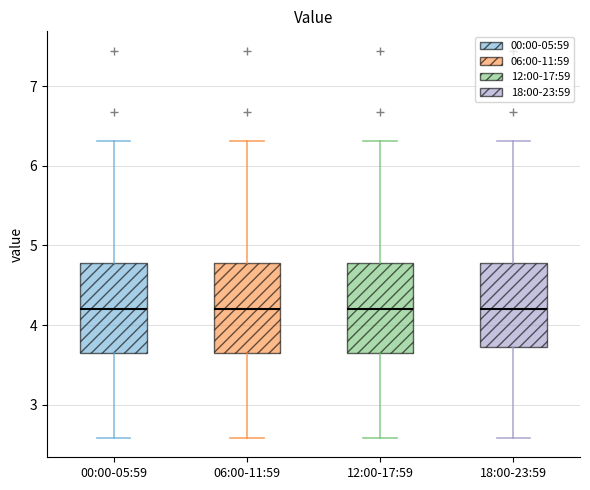

Reading left to right, transcribe this box plot: for each box, give where its median line is, the range the box spans, and where its two whiskers end, as read against the y-axis. The values are not printed on the chart, so give them approximately, as read against the axis.

00:00-05:59: median 4.2, box 3.6 to 4.8, whiskers 2.6 to 6.3
06:00-11:59: median 4.2, box 3.6 to 4.8, whiskers 2.6 to 6.3
12:00-17:59: median 4.2, box 3.6 to 4.8, whiskers 2.6 to 6.3
18:00-23:59: median 4.2, box 3.7 to 4.8, whiskers 2.6 to 6.3